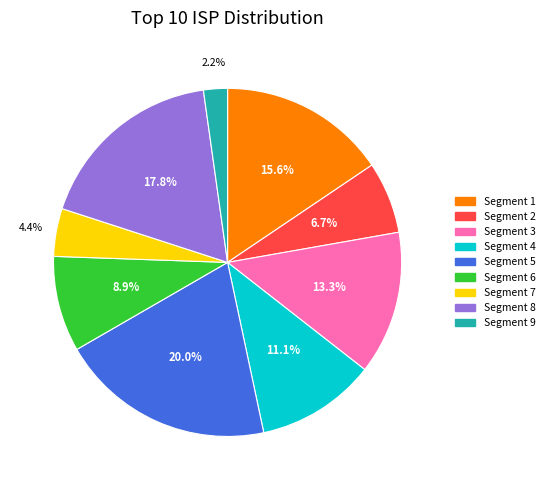

Which slice is the smallest?

9